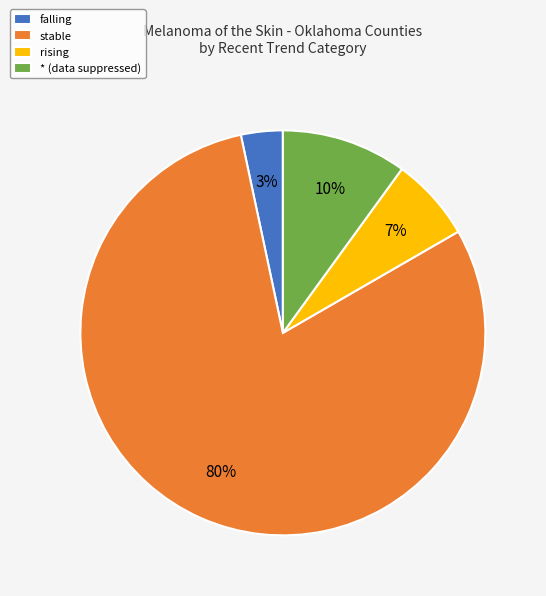

Is there any slice that represents more than half of the pie?

Yes